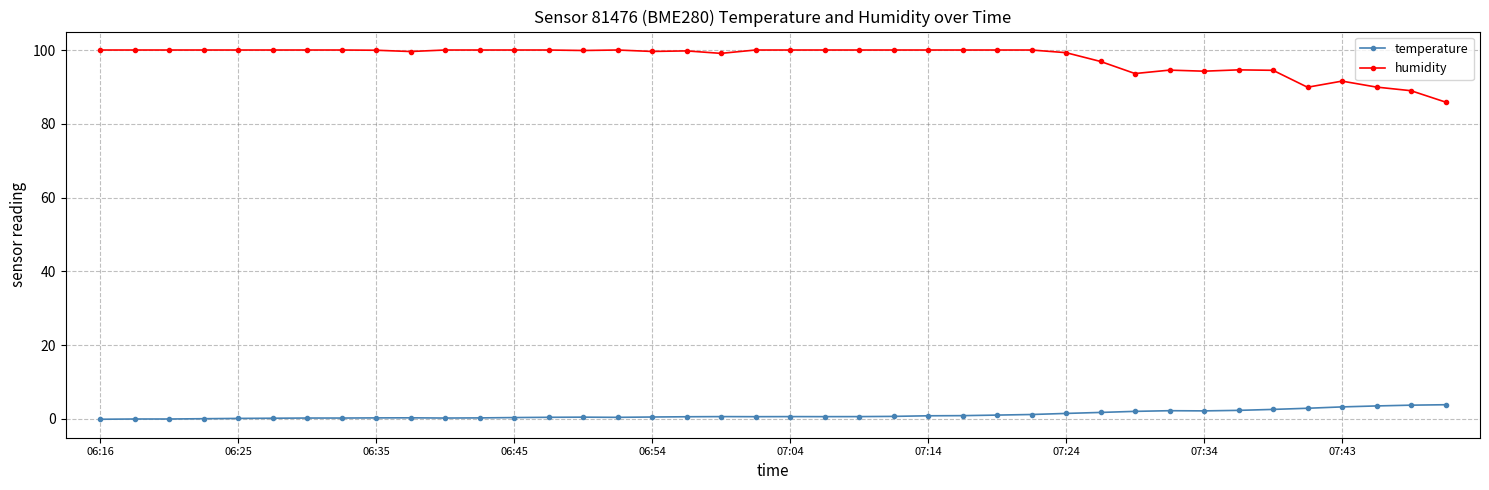

What is the greatest value displayed?

100.0